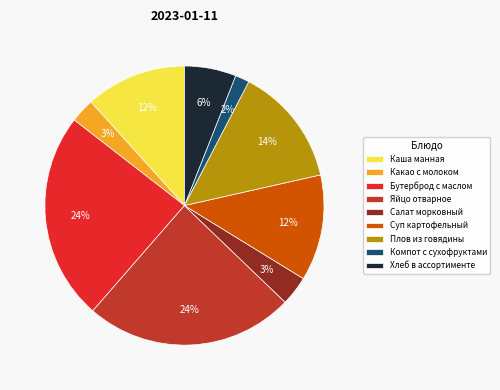

To the nearest percent, what is the difference between the Компот с сухофруктами and Плов из говядины slice percentages?

12%